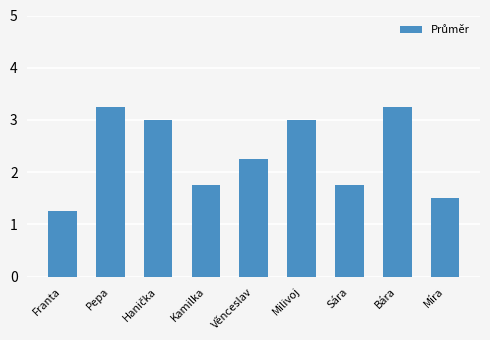

Where does the data first go above 2?

Pepa